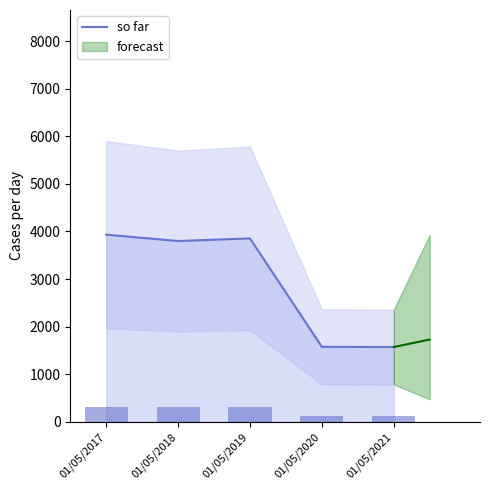

What is the highest value of the so far series?

3933